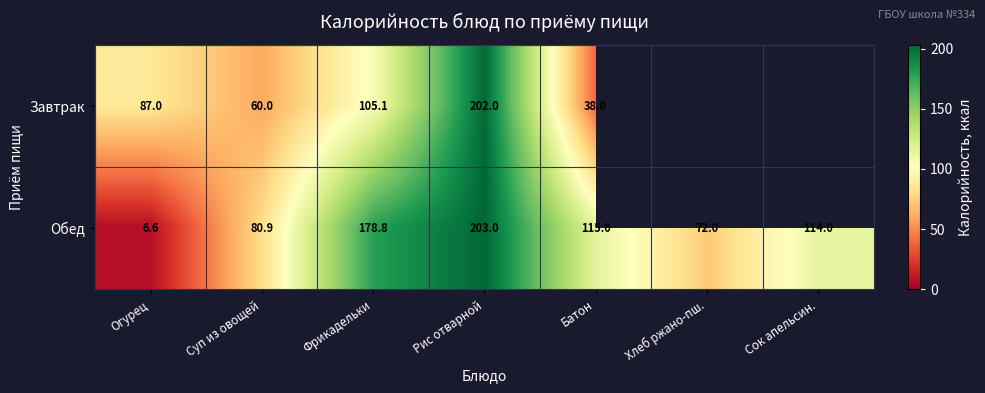

What is the sum of the Обед values at Огурец and Батон?

121.6